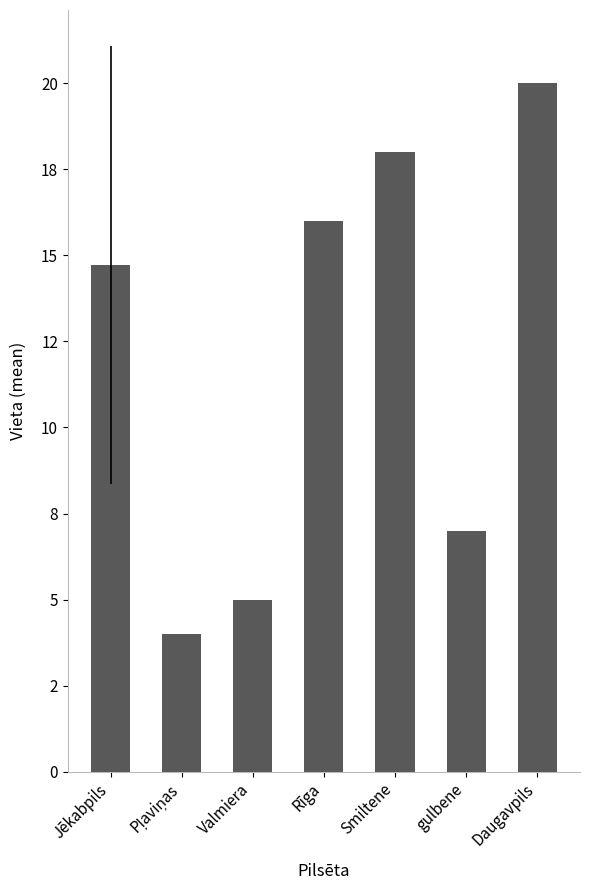

Which category has the highest value across all series?

Daugavpils